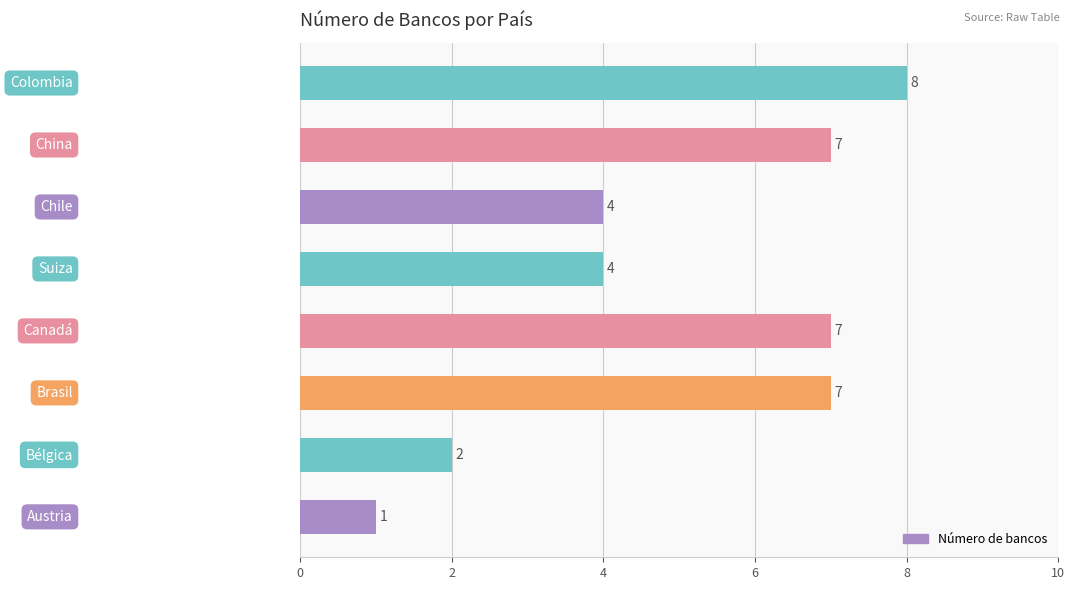

What is the smallest value displayed?

1